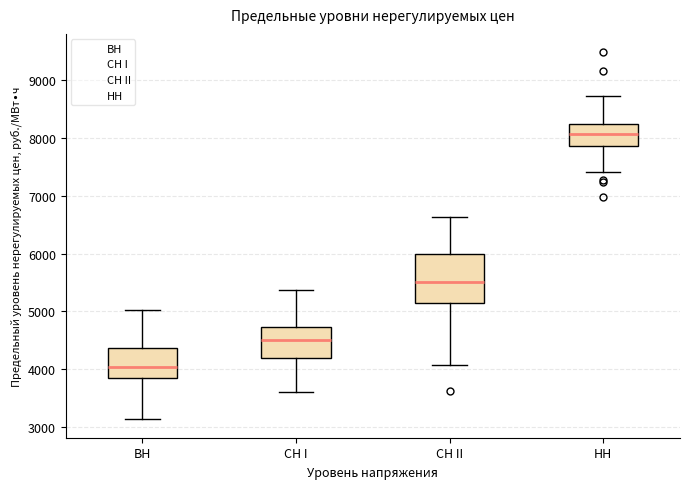

Which box is the tallest, from its lower edge to its upper edge?

СН II